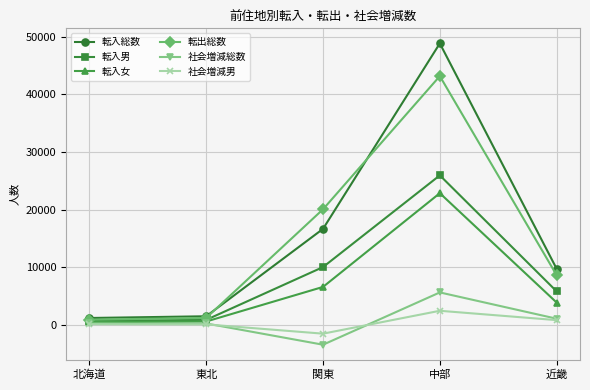

What is the value of the 転入男 point at the 3rd from the left?

10065